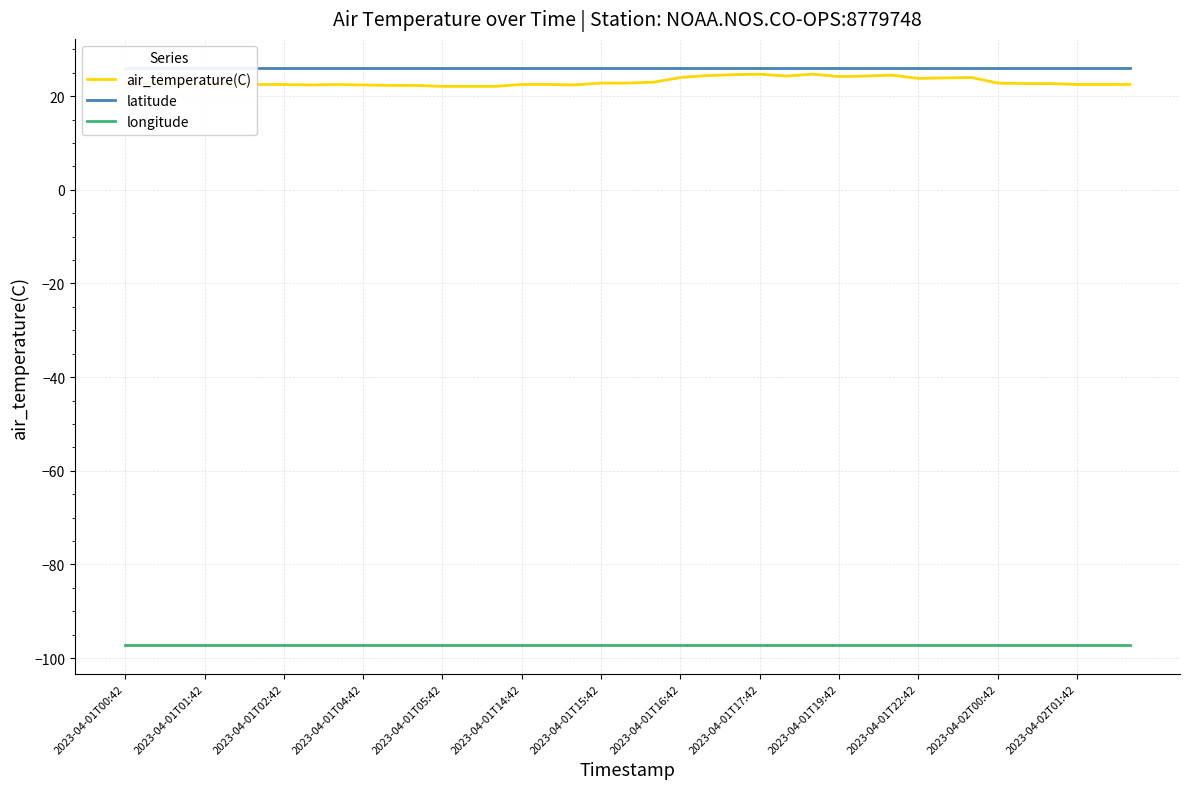

What is the lowest value of the longitude series?

-97.2